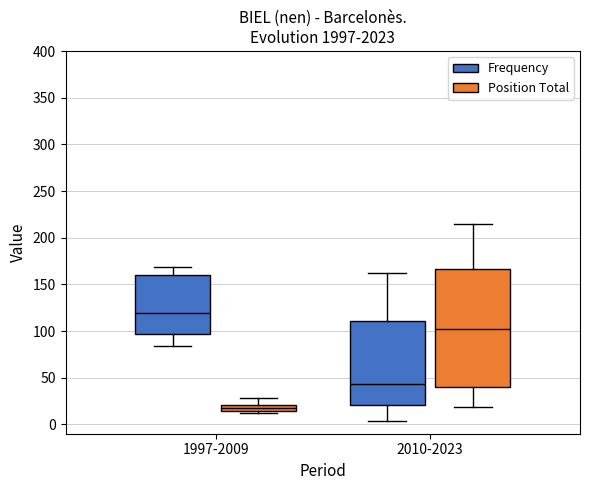

Which box's median line is the highest?

1997-2009 (Frequency)